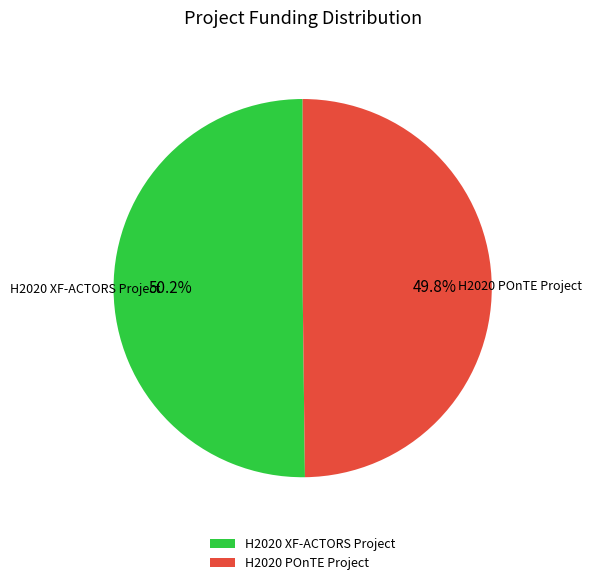

Is it true that H2020 POnTE Project is 50% of the pie?

True